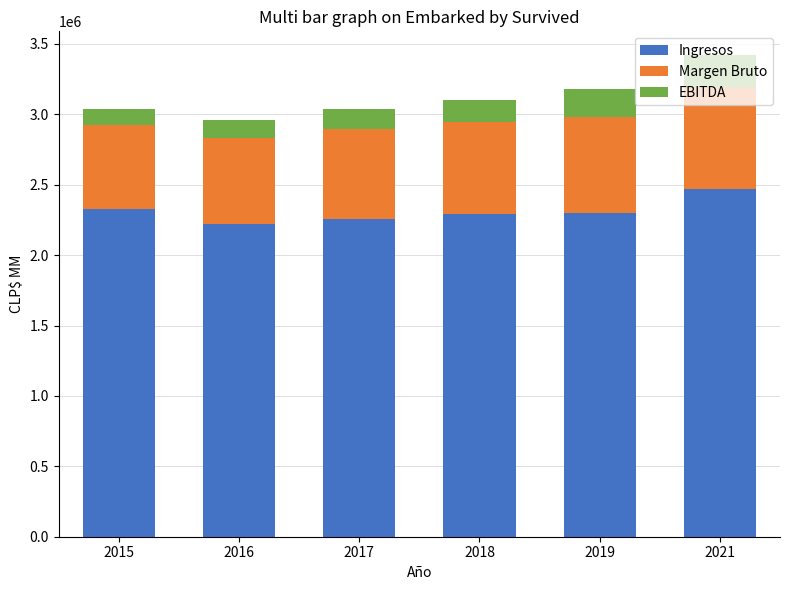

What is the minimum value for Ingresos?

2221868.7